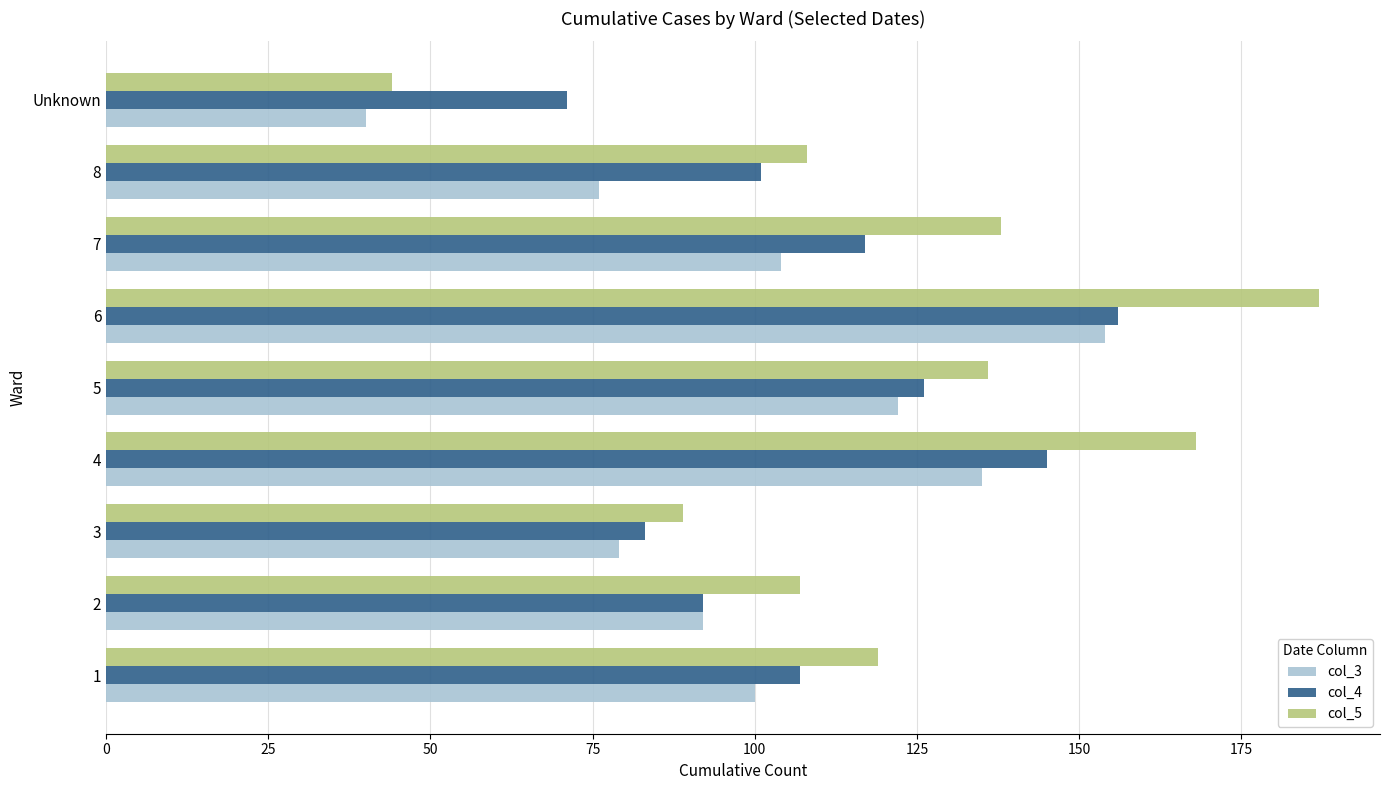

List the series in order of their overall mean, highest first.

col_5, col_4, col_3